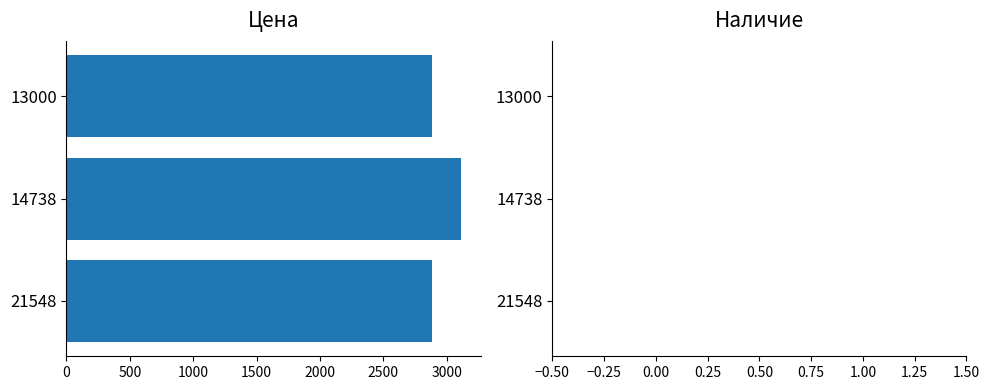

Approximately how many times larger is the value at 14738 compared to 21548?

1.1